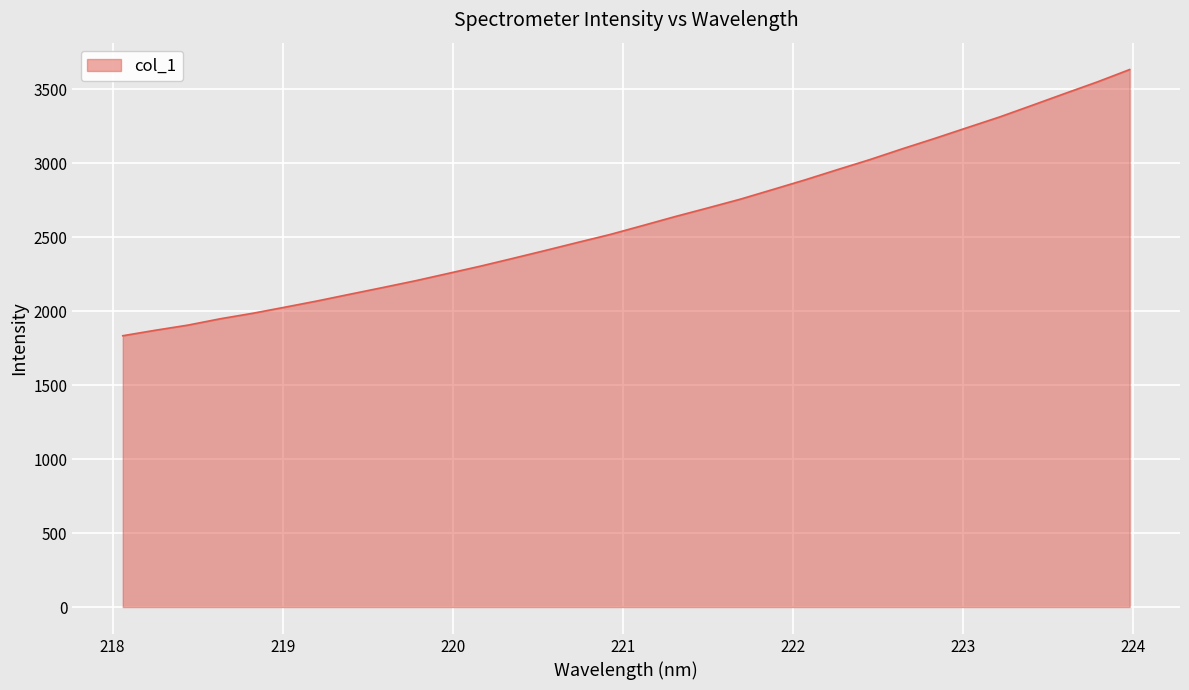

What is the difference between the second highest and second lowest values?

1679.0